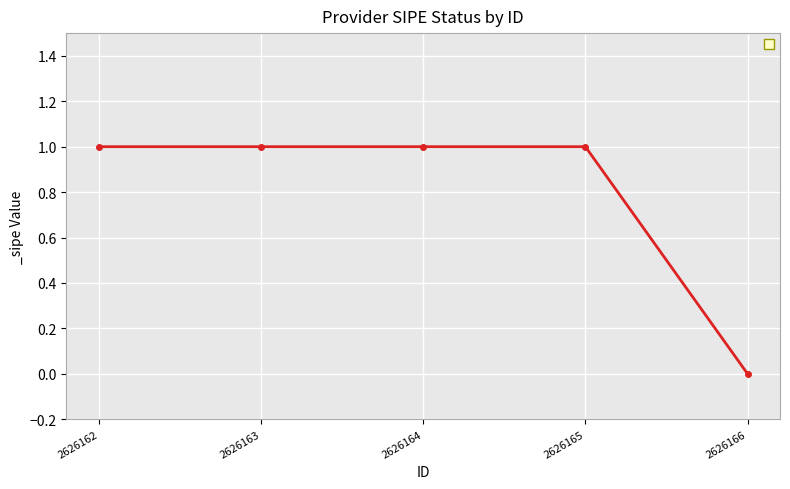

How many values are below 1?

1